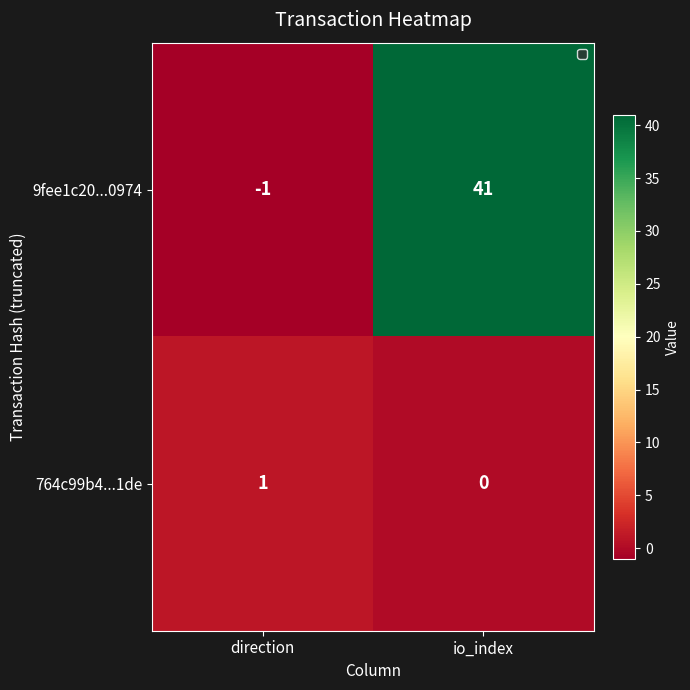

What is the sum of all 9fee1c20...0974 values?

40